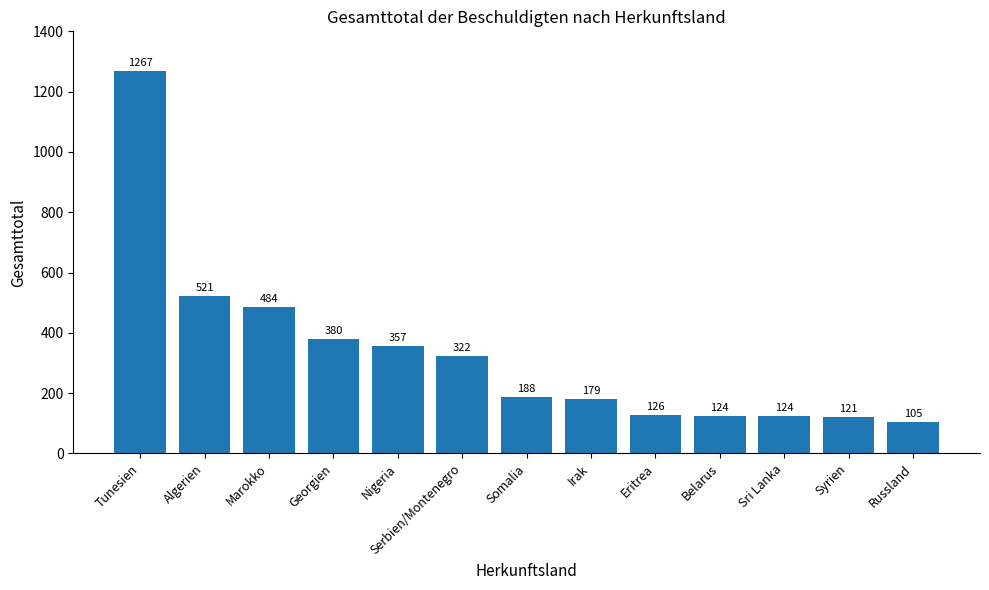

What is the minimum value shown in the chart?

105